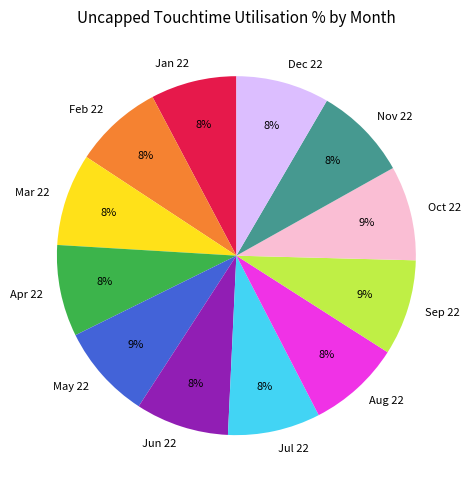

True or false: Sep 22 accounts for 21% of the total.

False